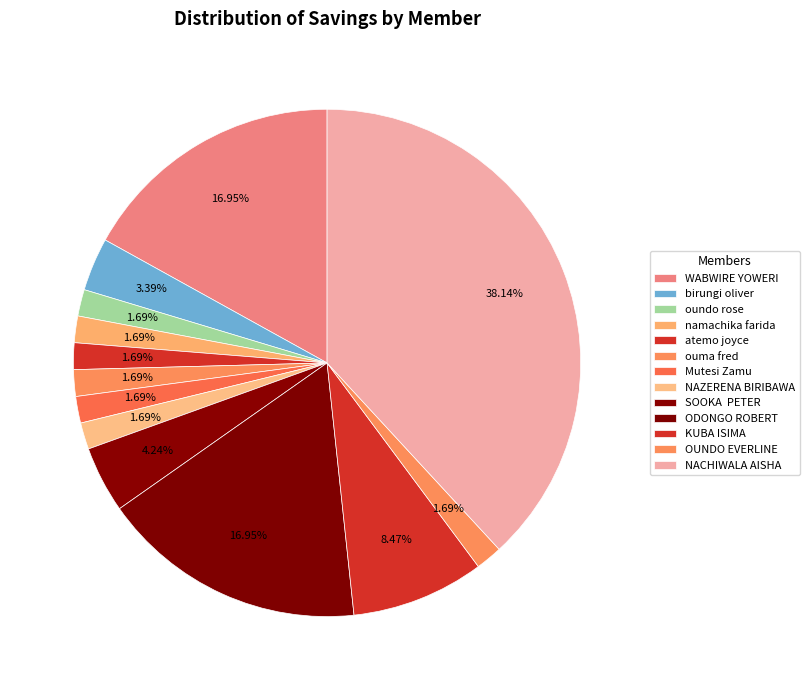

How many slices are in this pie chart?

13